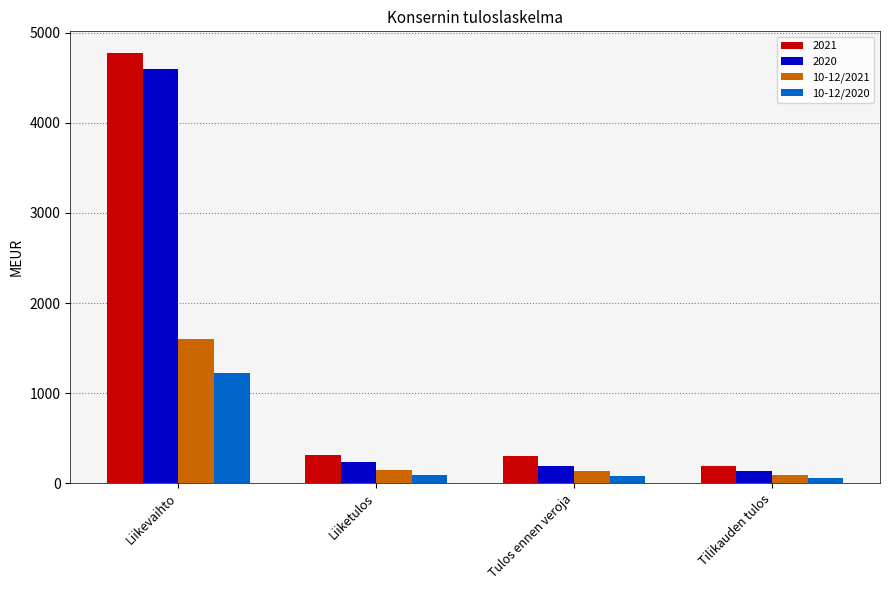

What are all the series names shown in the legend?

2021, 2020, 10-12/2021, 10-12/2020